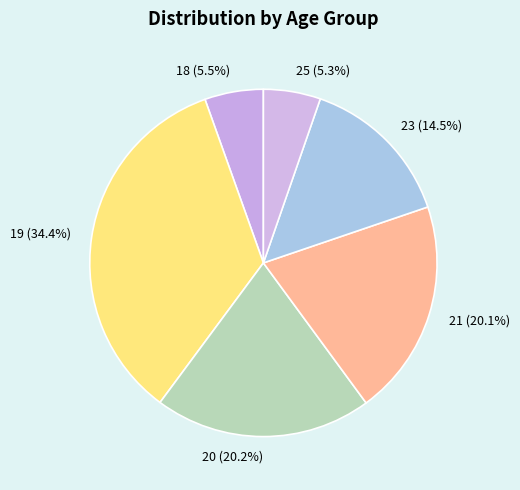

How many segments does this pie chart have?

6